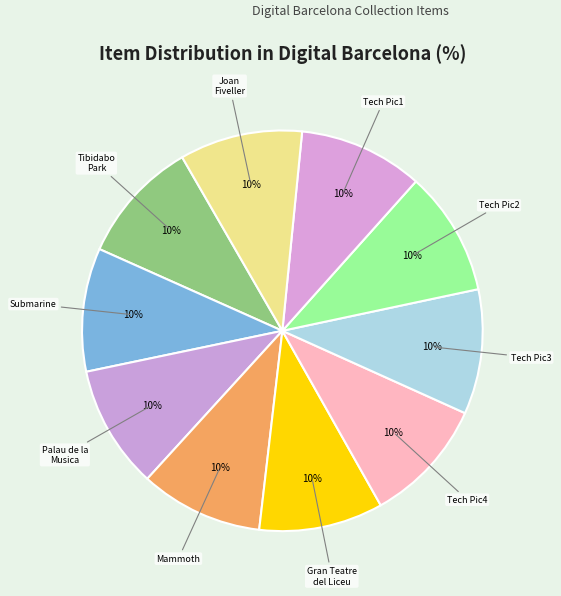

To the nearest percent, what percentage of the pie is Joan Fiveller?

10%